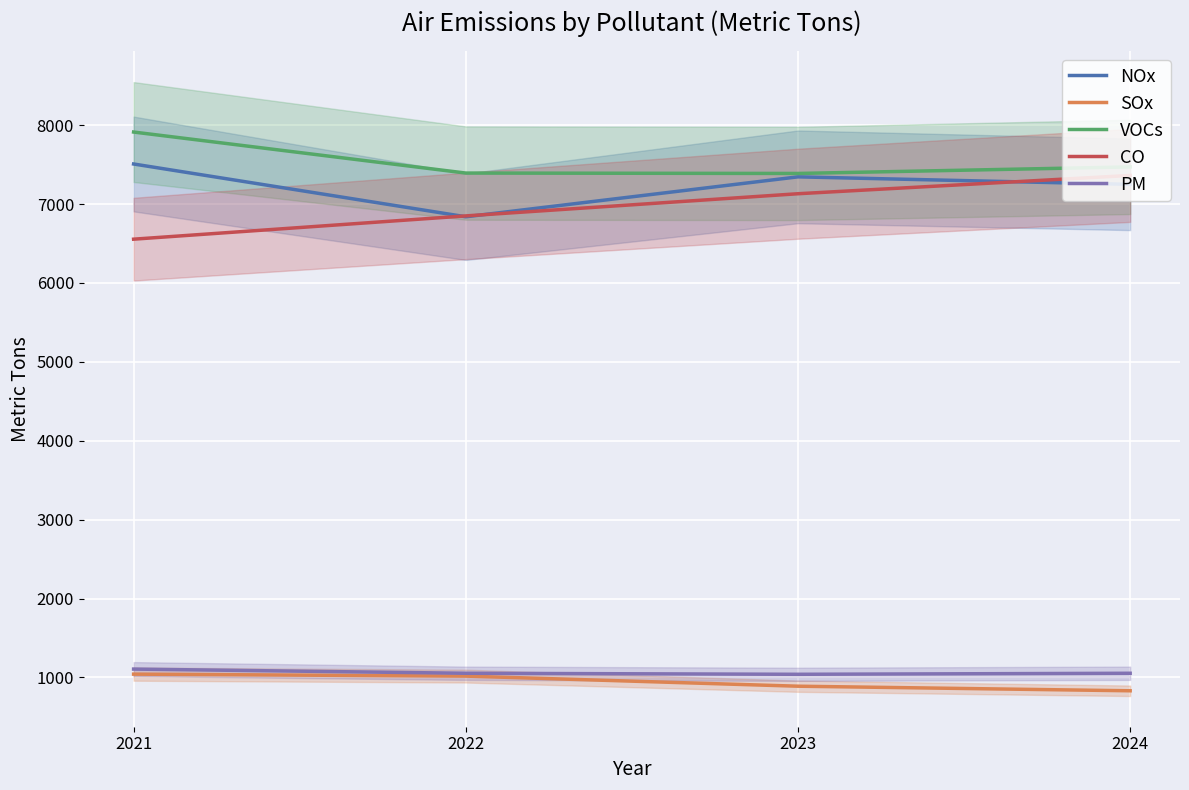

True or false: SOx and PM intersect in this chart.

False